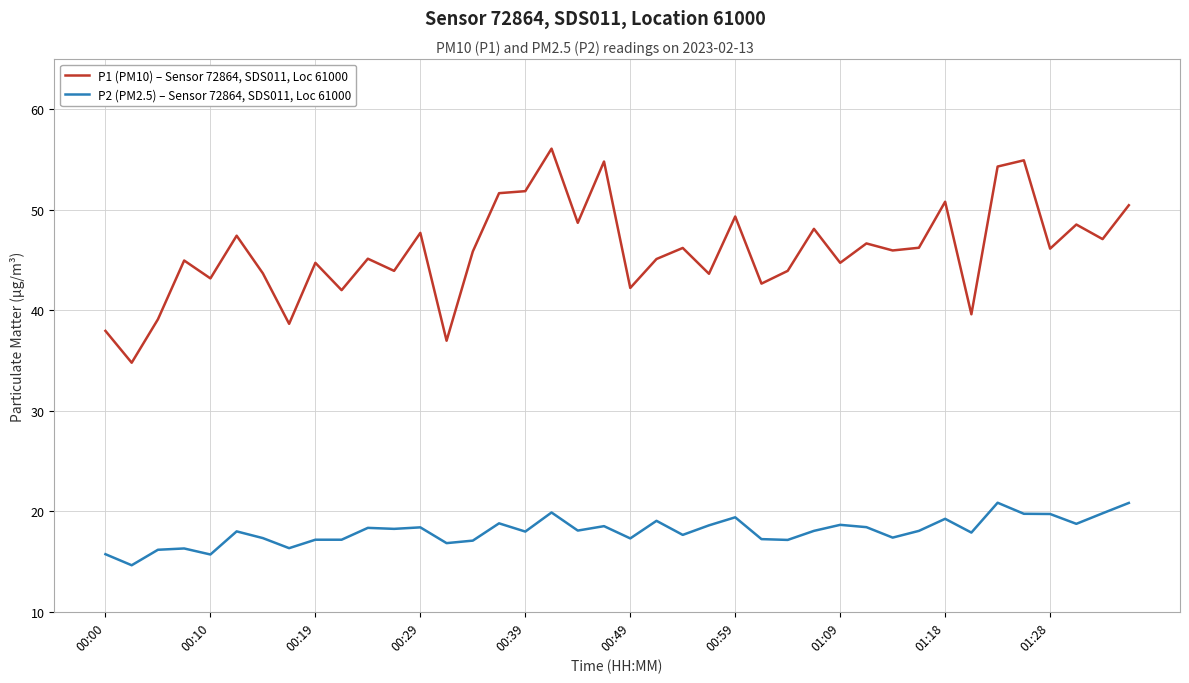

True or false: P1 (PM10) – Sensor 72864, SDS011, Loc 61000 and P2 (PM2.5) – Sensor 72864, SDS011, Loc 61000 cross at least once.

False